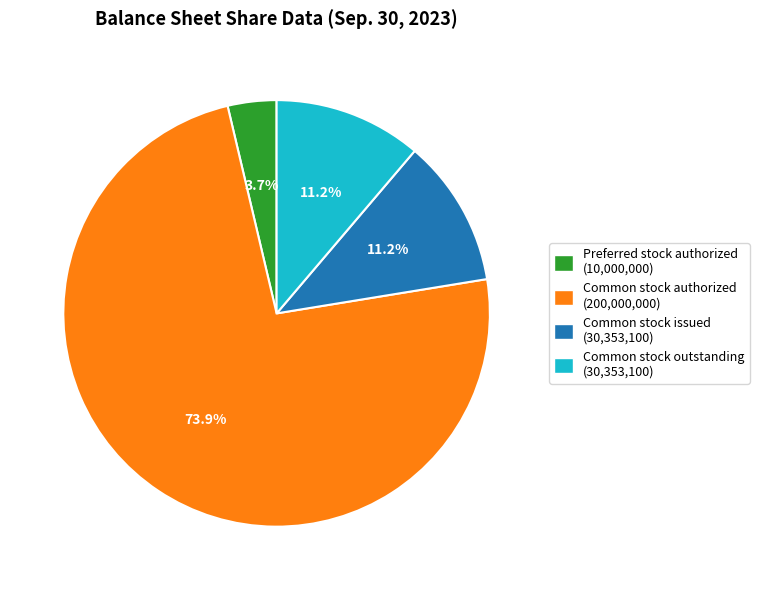

What is the smallest slice in the pie chart?

Preferred stock authorized